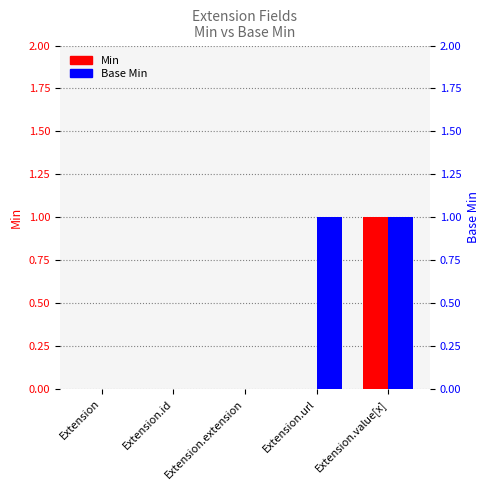

Is it true that Base Min equals 1 at Extension.url?

True